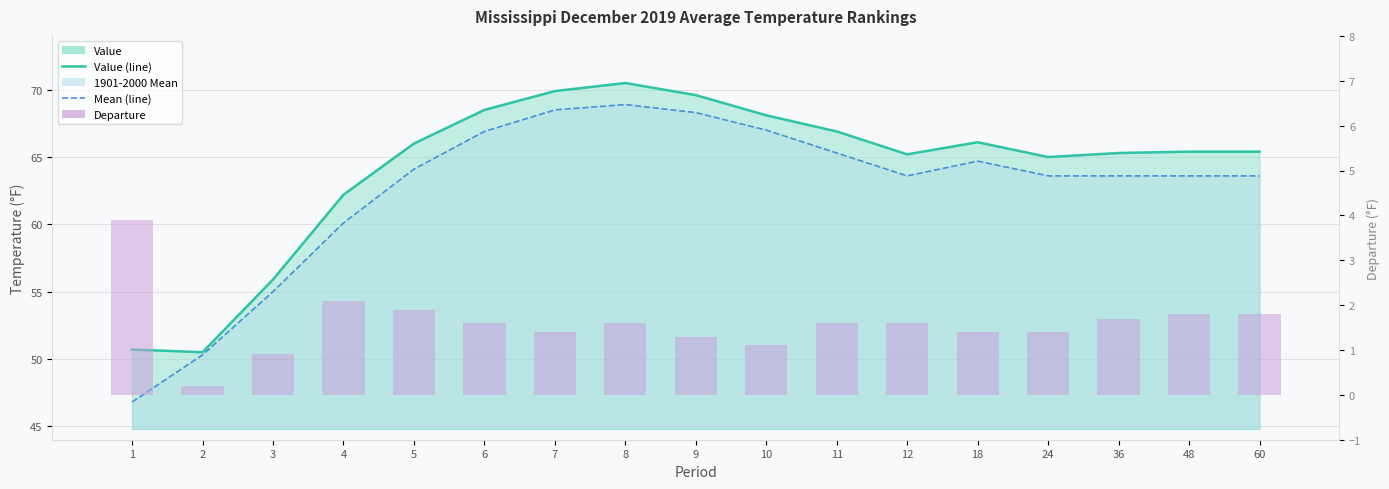

How many data points are less than 1?

2